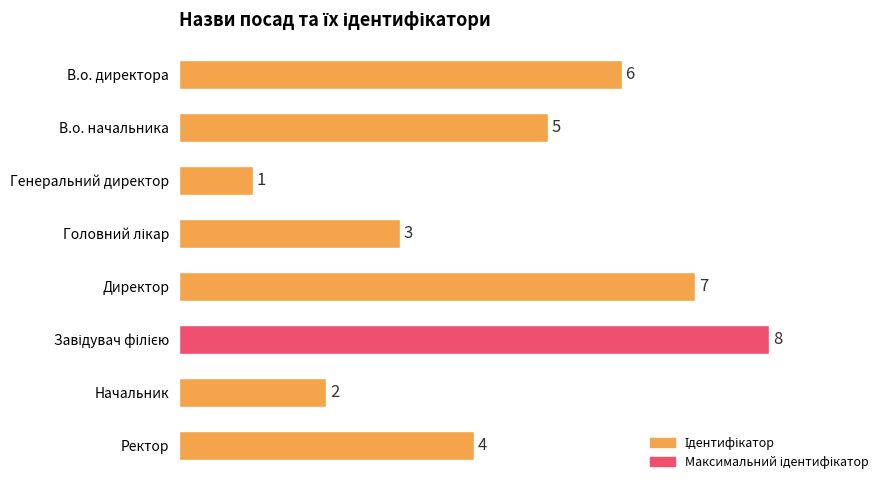

Where is the data nearest to the value 4?

Ректор